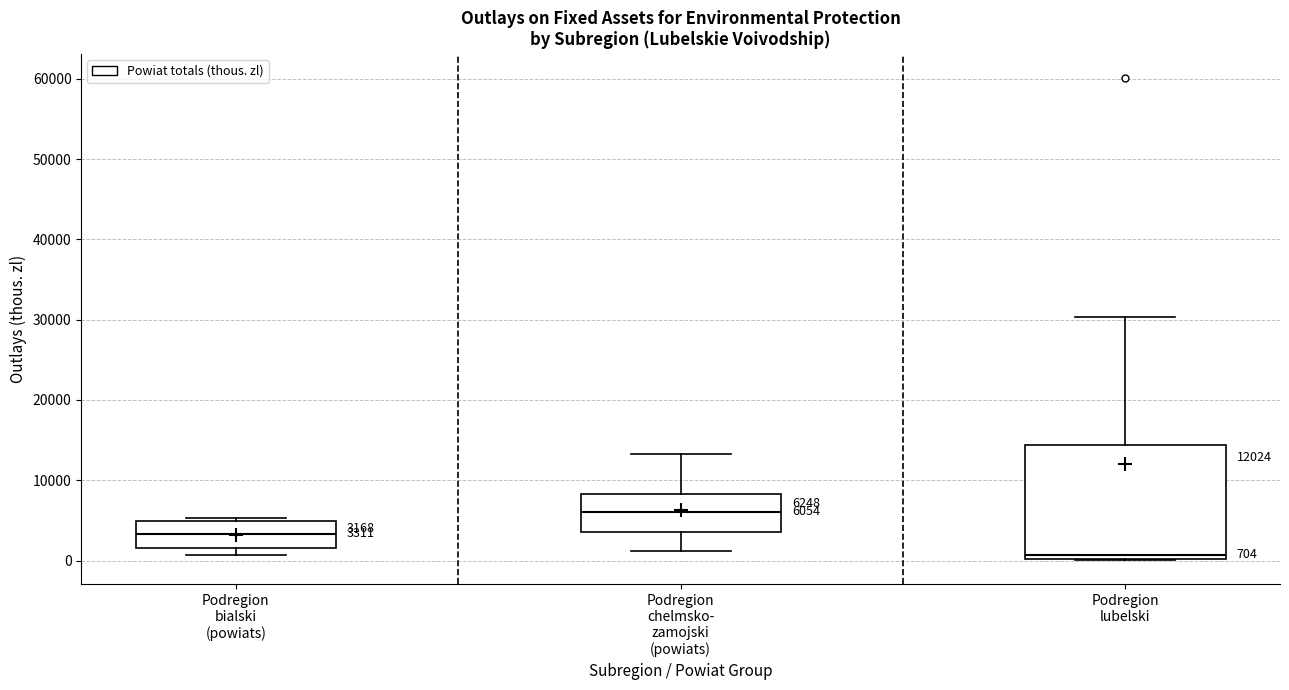

Which box's median line is the highest?

Podregion chelmsko- zamojski (powiats)